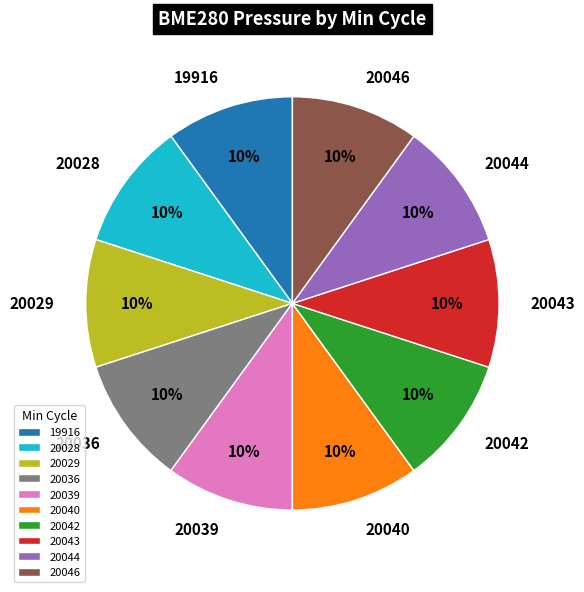

Does 20036 account for over 50% of the chart?

No